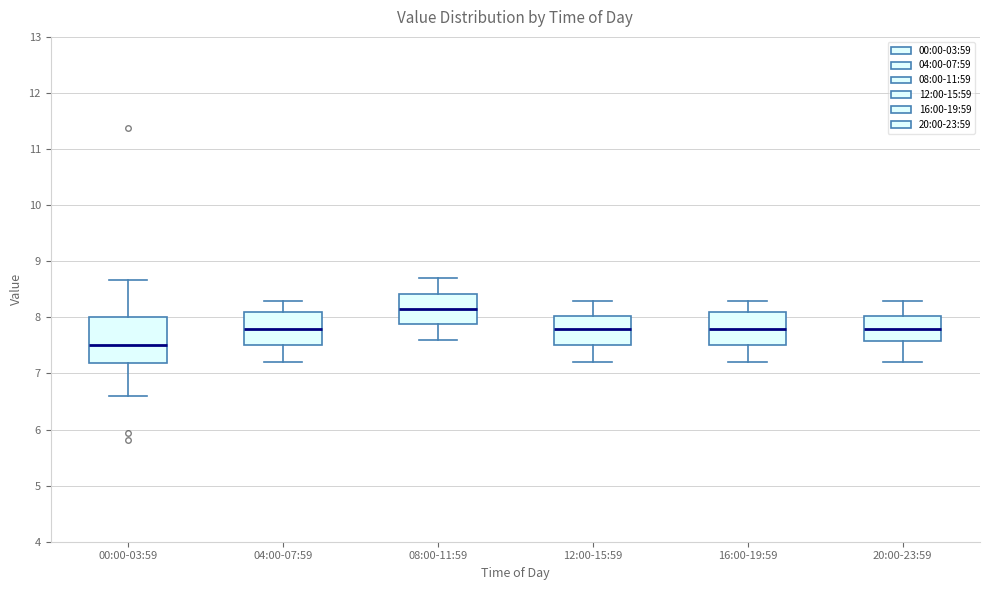

Reading left to right, transcribe this box plot: for each box, give where its median line is, the range the box spans, and where its two whiskers end, as read against the y-axis. The values are not printed on the chart, so give them approximately, as read against the axis.

00:00-03:59: median 7.5, box 7.2 to 8.0, whiskers 6.6 to 8.7
04:00-07:59: median 7.8, box 7.5 to 8.1, whiskers 7.2 to 8.3
08:00-11:59: median 8.2, box 7.9 to 8.4, whiskers 7.6 to 8.7
12:00-15:59: median 7.8, box 7.5 to 8.0, whiskers 7.2 to 8.3
16:00-19:59: median 7.8, box 7.5 to 8.1, whiskers 7.2 to 8.3
20:00-23:59: median 7.8, box 7.6 to 8.0, whiskers 7.2 to 8.3